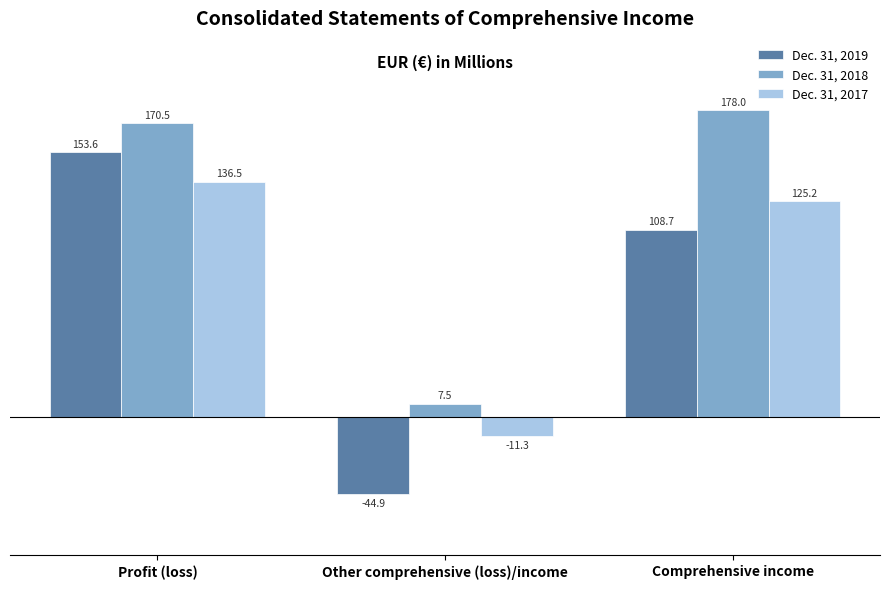

Between Profit (loss) and Comprehensive income, which series saw the biggest shift?

Dec. 31, 2019